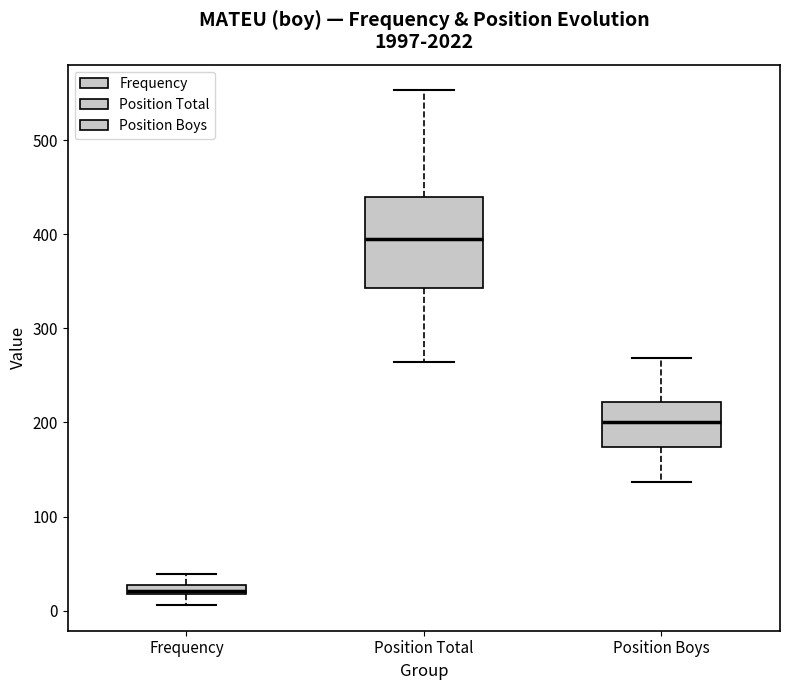

Which box's median line is the lowest?

Frequency